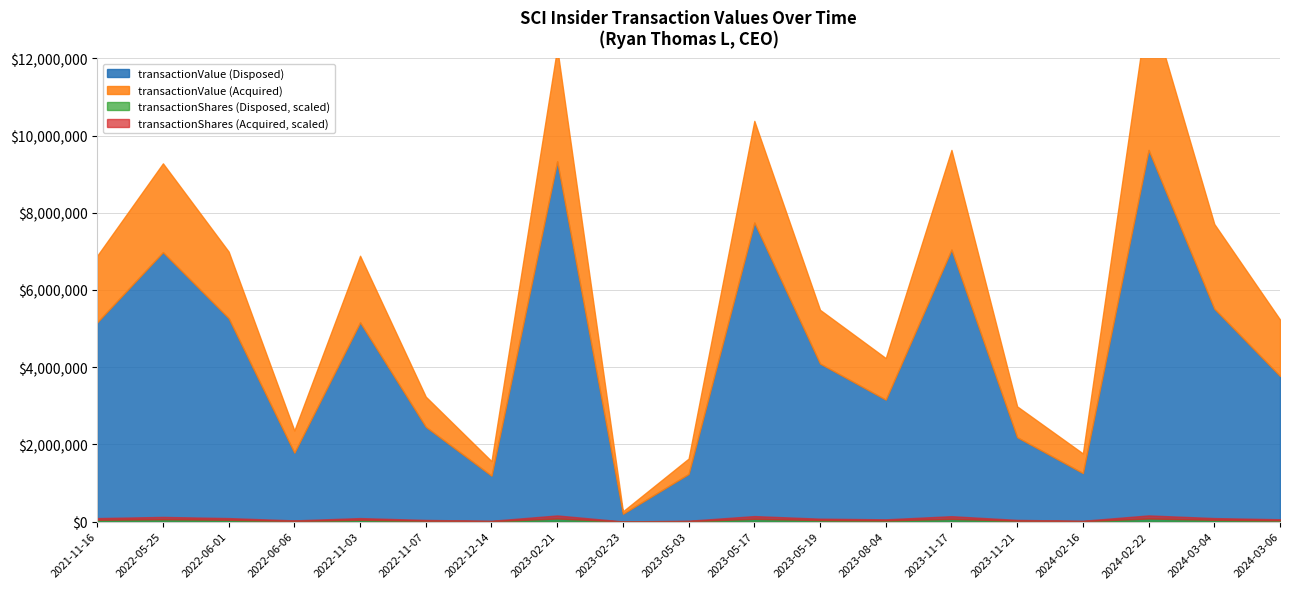

How many values in the transactionShares (Disposed) series exceed 62450?

9